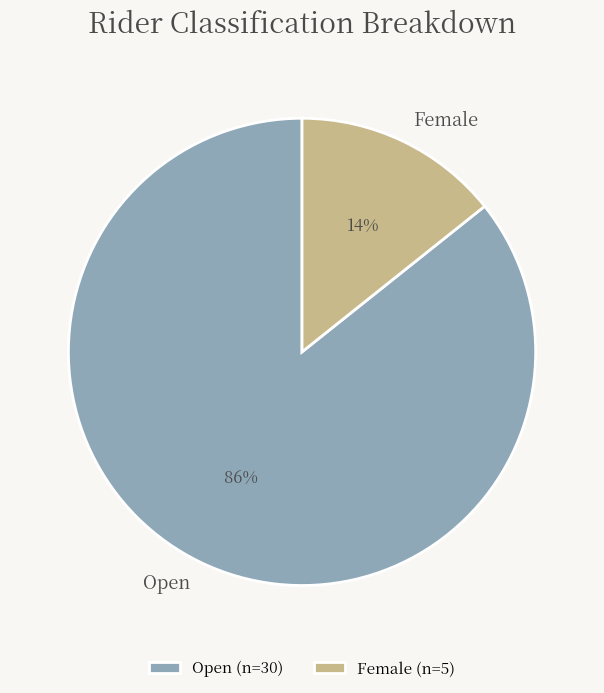

To the nearest percent, what portion does Open represent?

86%